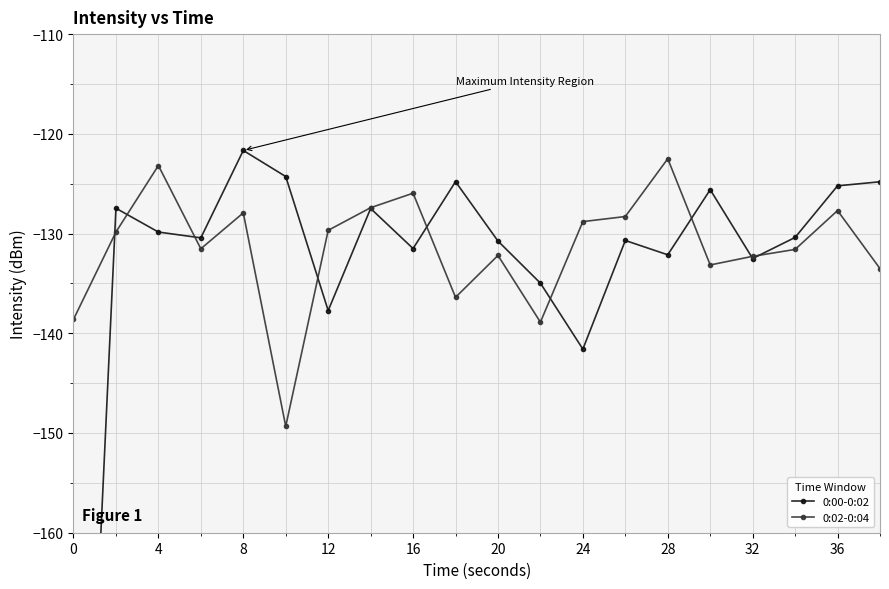

True or false: 0:02-0:04 has more than 2 interior local peaks.

True